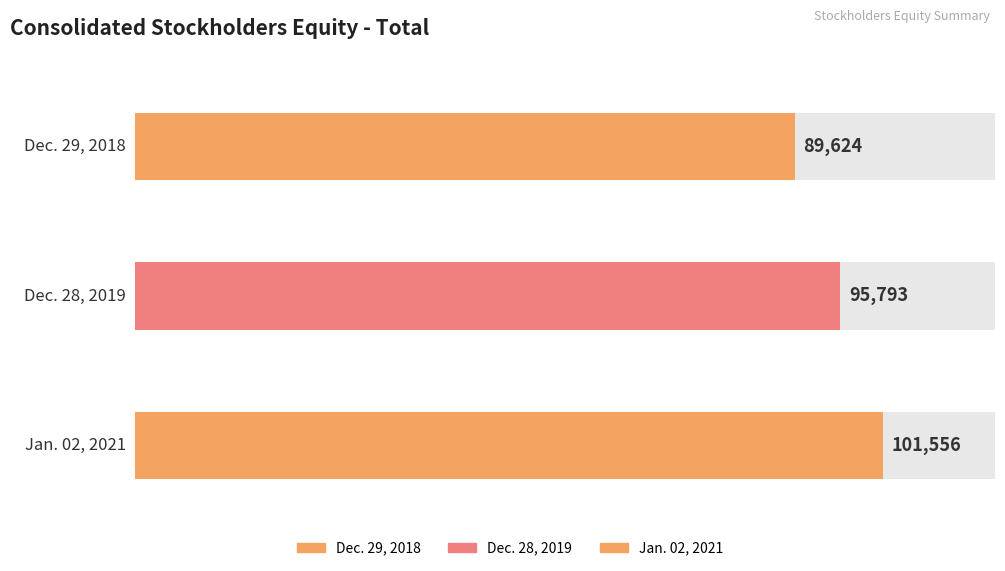

List the labels in order of value, smallest first.

Dec. 29, 2018, Dec. 28, 2019, Jan. 02, 2021